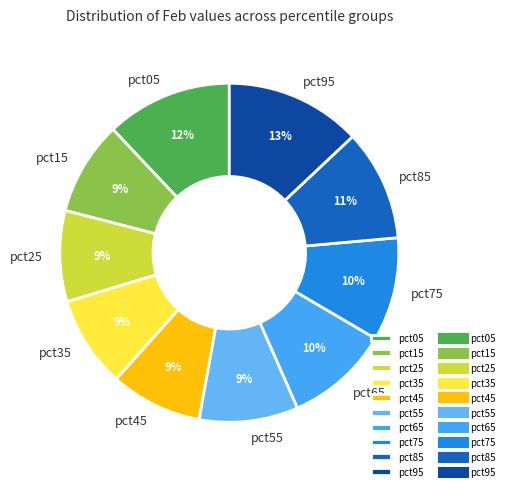

Combined, do pct45 and pct55 account for over 50%?

No